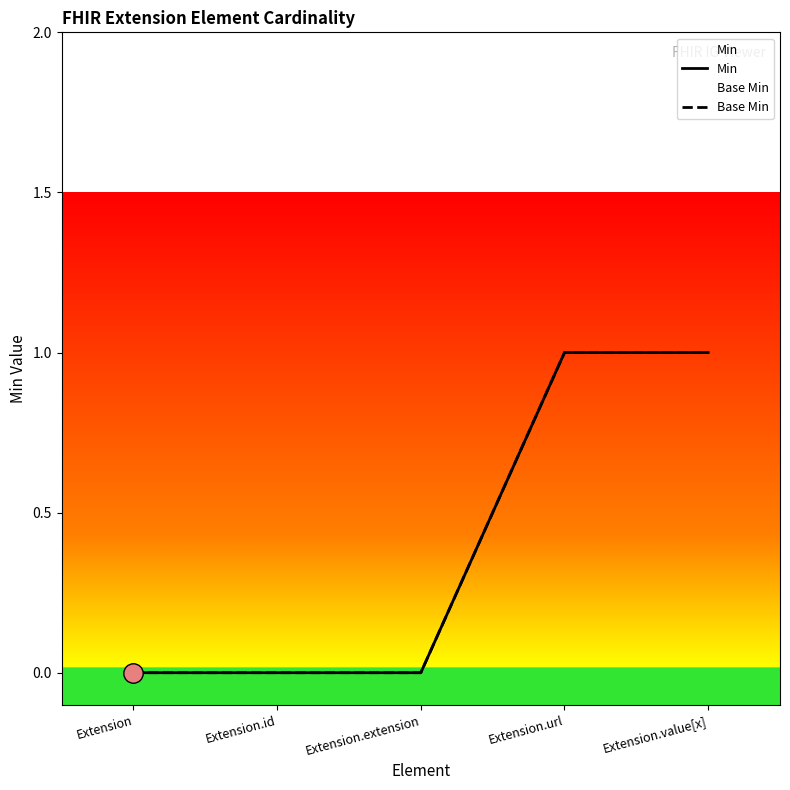

Reading right to left, list all the values displayed in this chart.

Min: Extension.value[x]=1	Extension.url=1	Extension.extension=0	Extension.id=0	Extension=0
Base Min: Extension.value[x]=1	Extension.url=1	Extension.extension=0	Extension.id=0	Extension=0